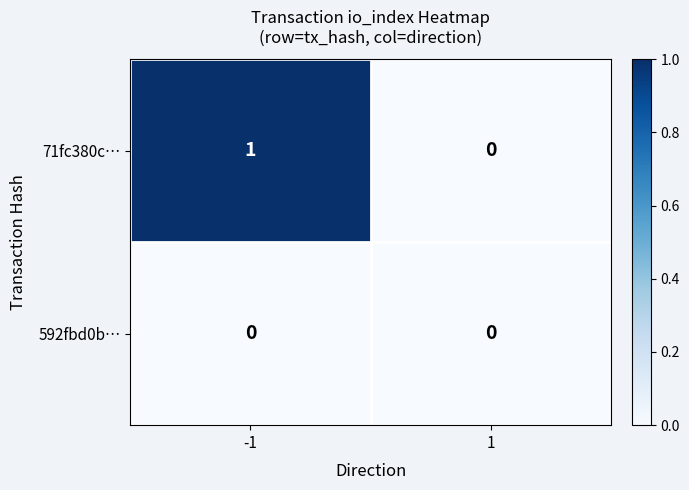

At which category is the sum across all series the highest?

-1